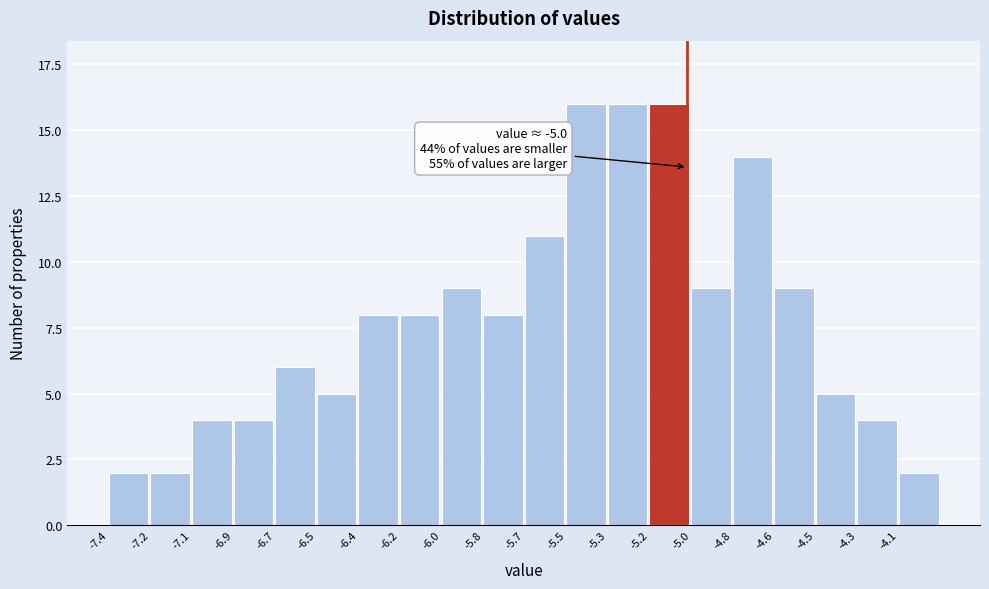

Reading left to right, extract all data points from this chart.

-7.4=2	-7.2=2	-7.1=4	-6.9=4	-6.7=6	-6.5=5	-6.4=8	-6.2=8	-6.0=9	-5.8=8	-5.7=11	-5.5=16	-5.3=16	-5.2=16	-5.0=9	-4.8=14	-4.6=9	-4.5=5	-4.3=4	-4.1=2